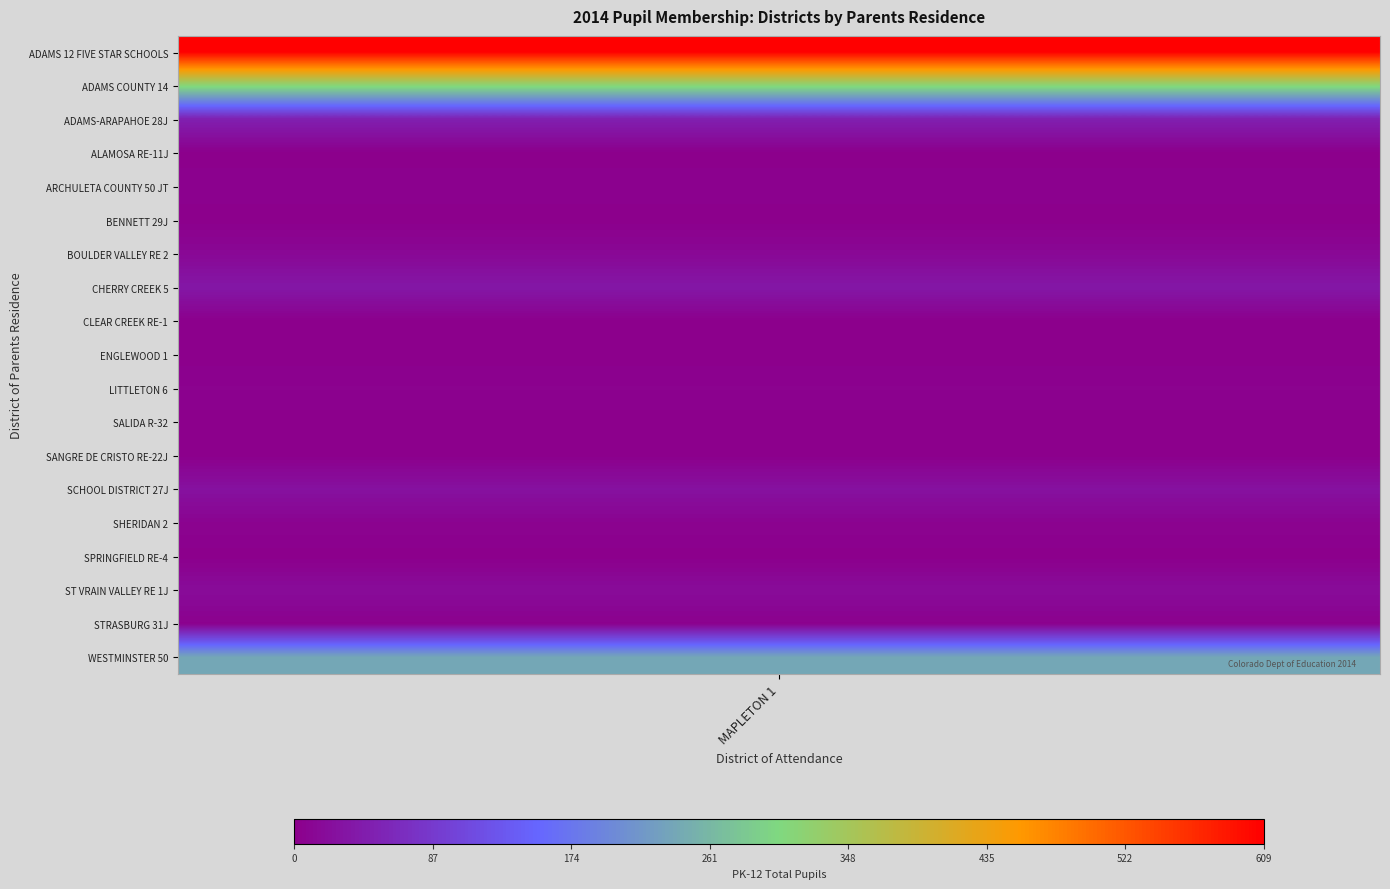

The chart shows a value of 13 at BOULDER VALLEY RE 2. True or false?

True